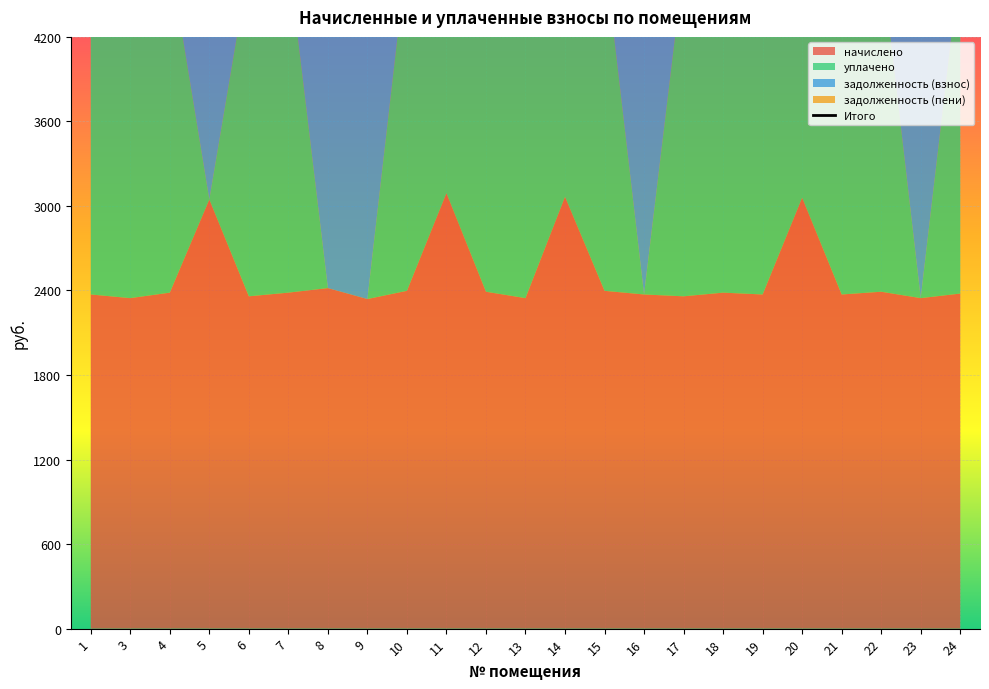

Which label corresponds to the smallest value in the chart?

6